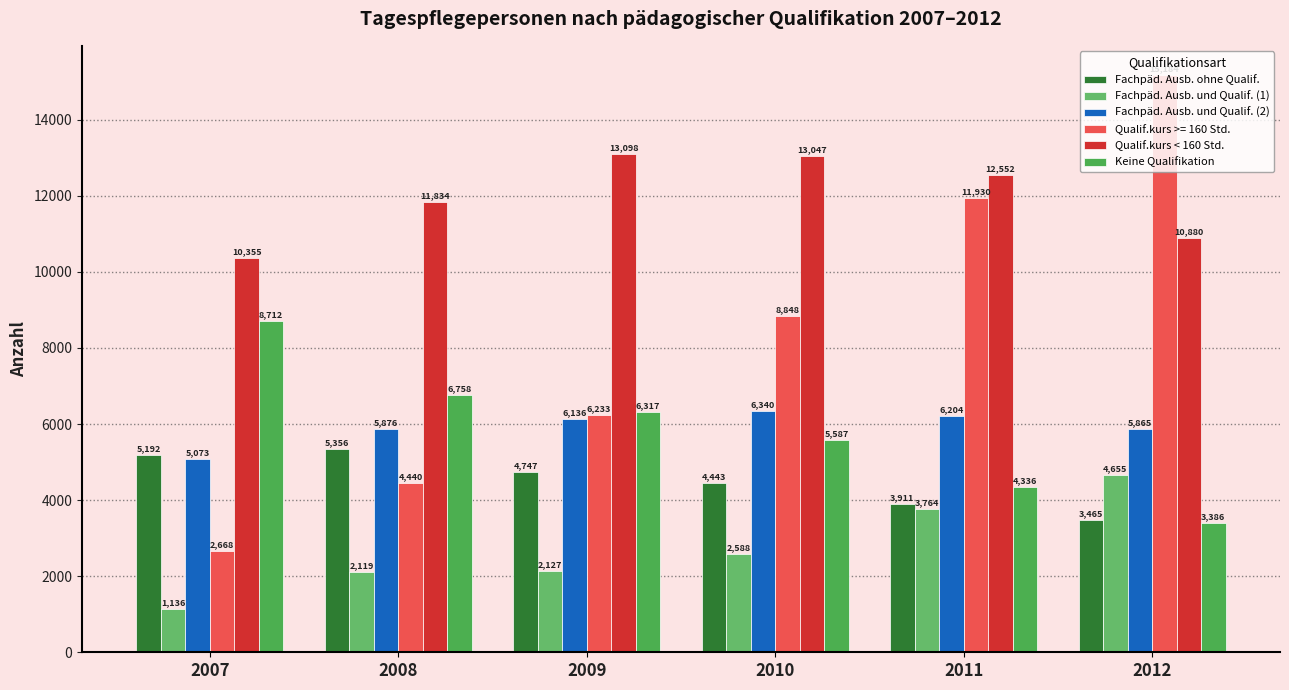

Is the value of Fachpäd. Ausb. und Qualif. (2) at 2008 greater than the value of Qualif.kurs < 160 Std. at 2009?

No